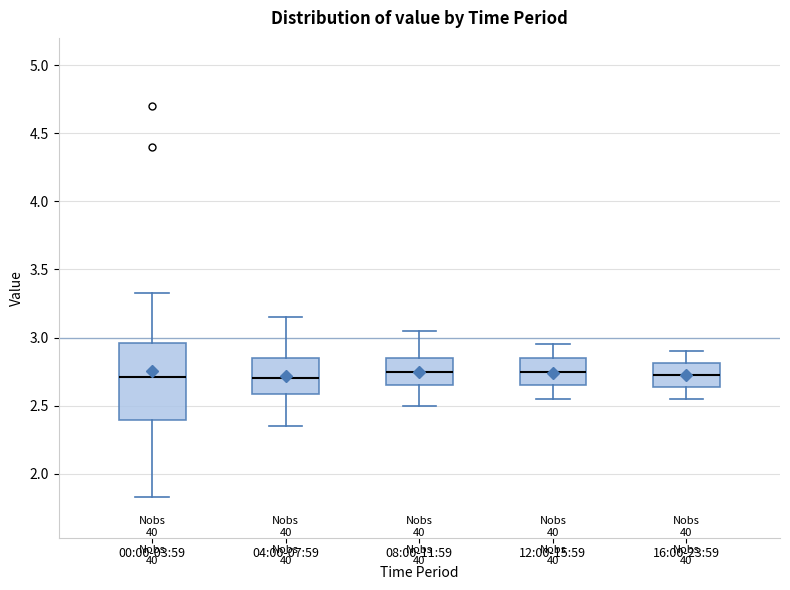

Comparing the boxes themselves (not the whiskers), which one is the tallest?

00:00-03:59